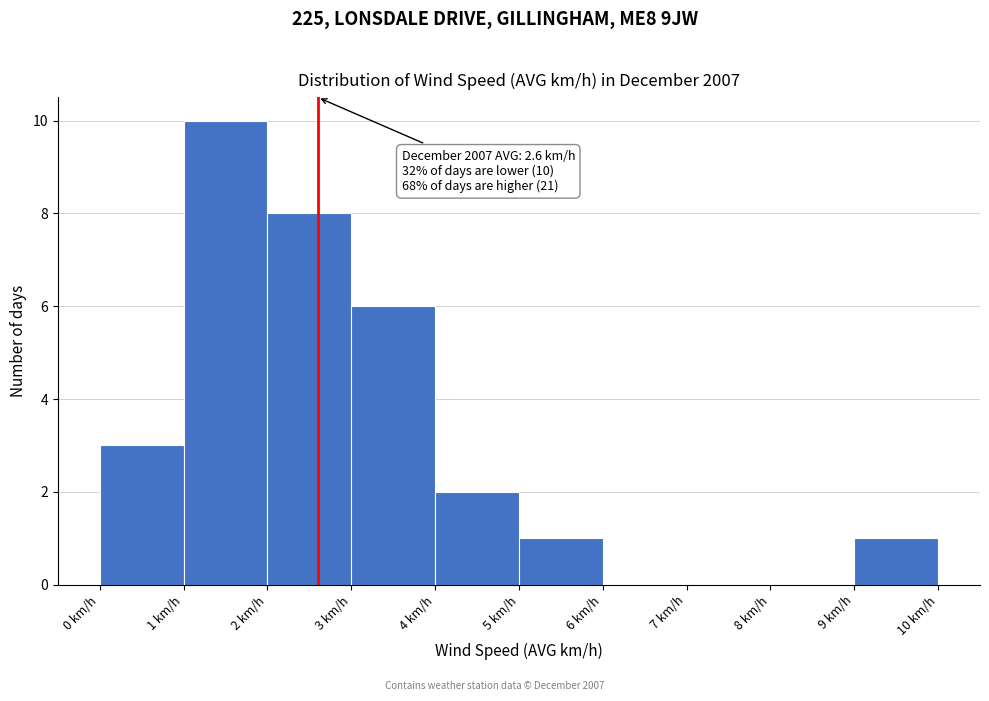

Which range on the x-axis has the tallest bar?

1 to 2